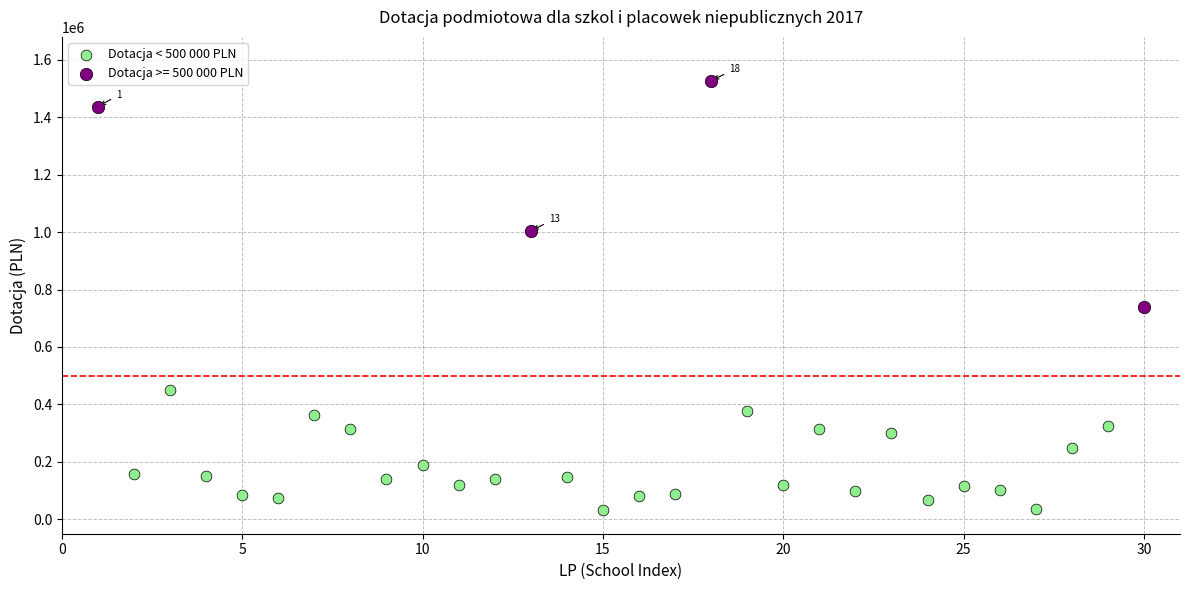

Which series contains the highest Y value?

Dotacja >= 500 000 PLN